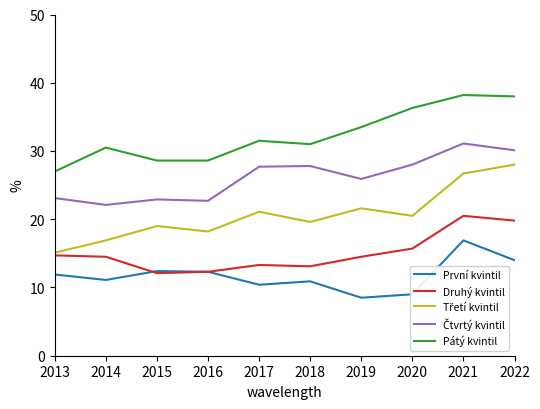

True or false: Druhý kvintil and Pátý kvintil cross at least once.

False